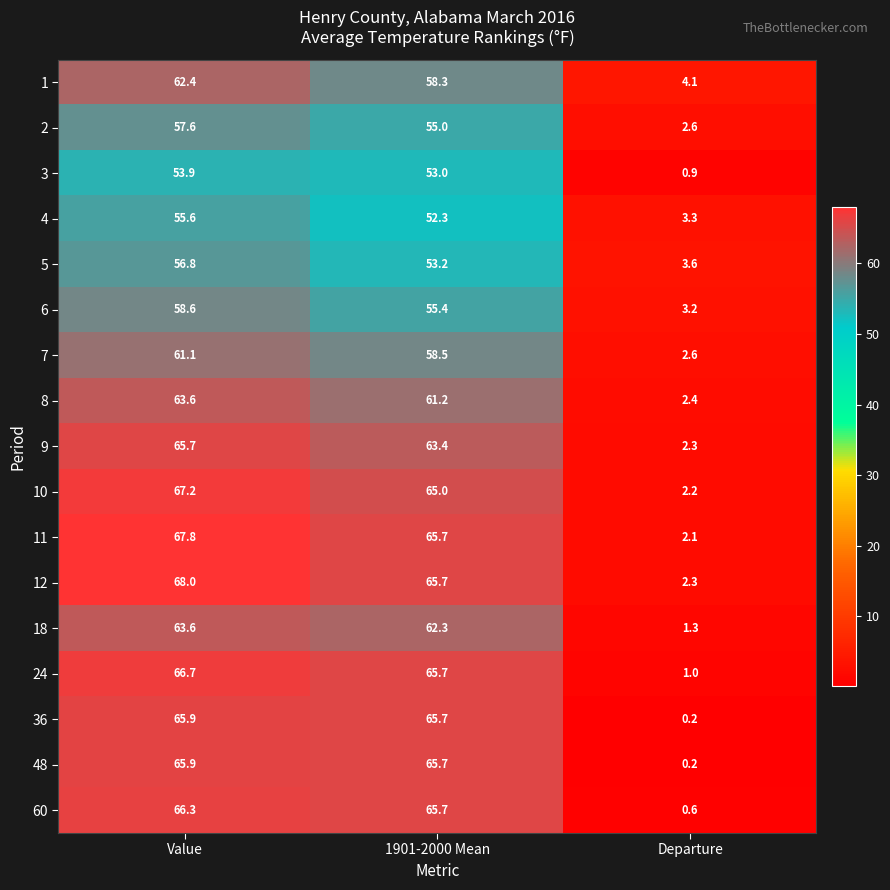

Where does the 12 series first go above 65?

Value